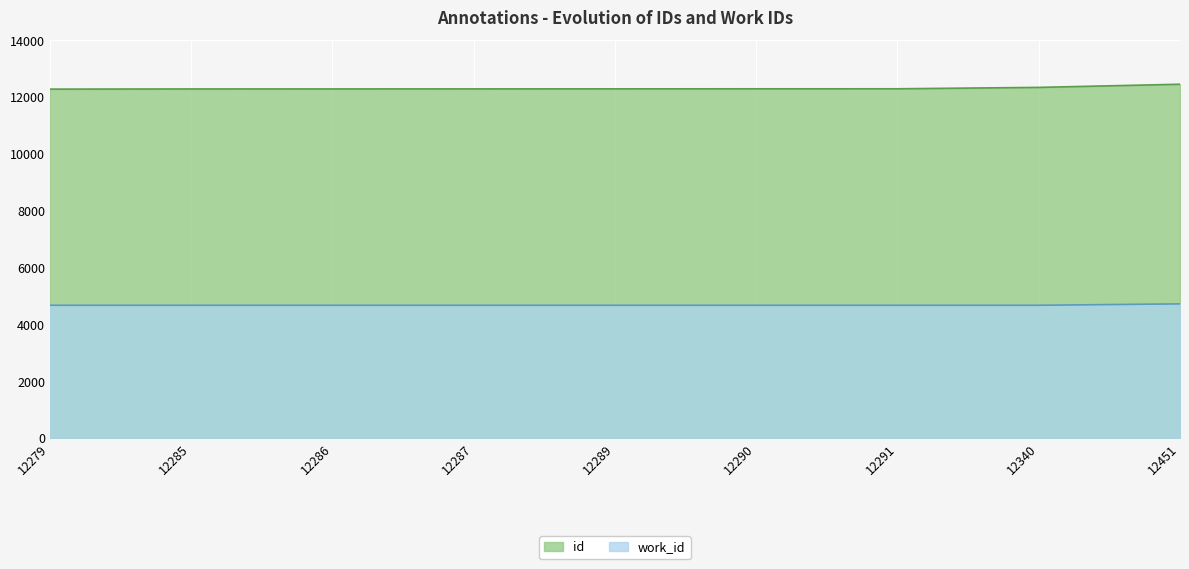

Rank the series at 12290 from lowest to highest value.

work_id, id